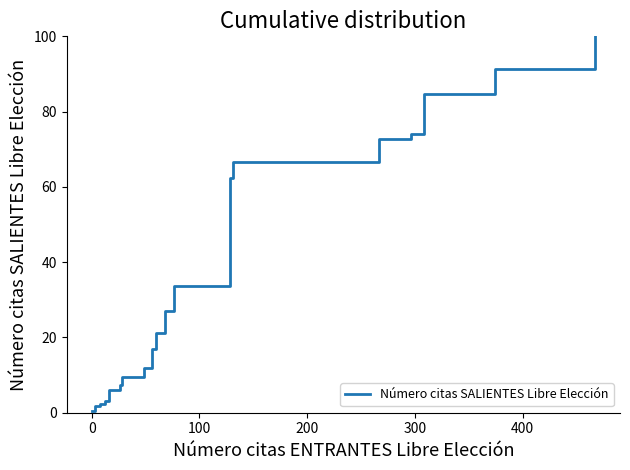

True or false: the data has more than 2 interior local peaks.

False